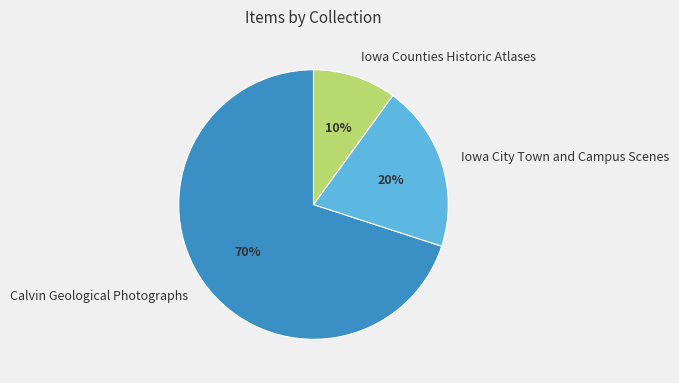

What percentage is the Iowa Counties Historic Atlases slice, to the nearest percent?

10%